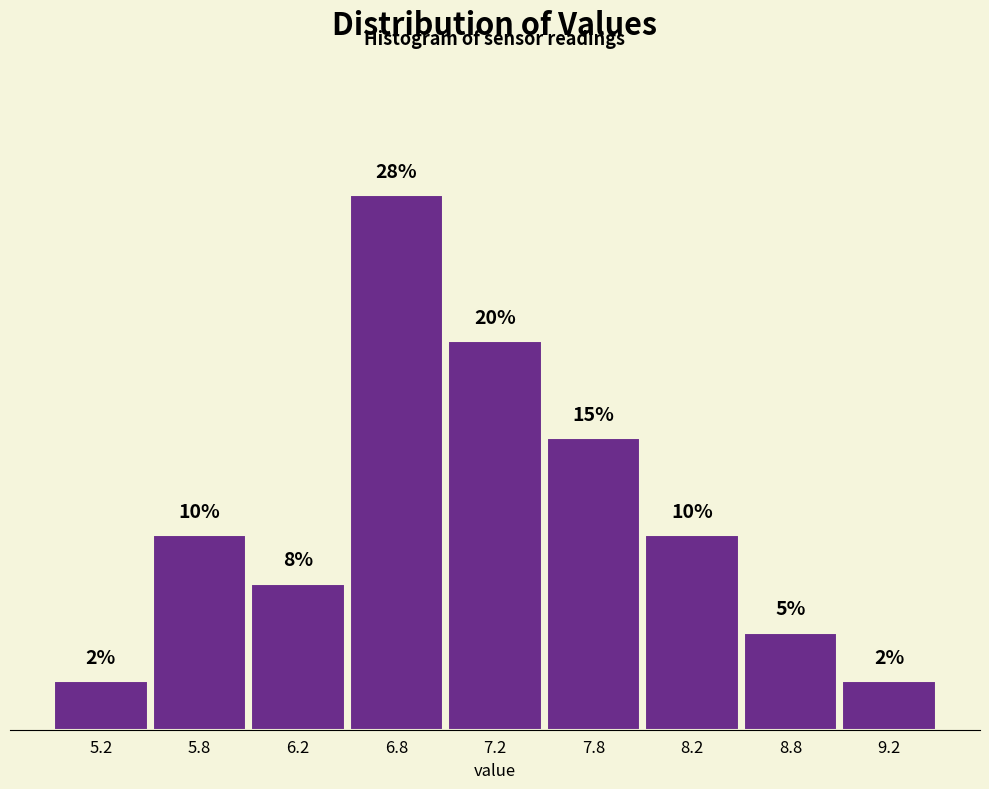

Are the bars horizontal?

No